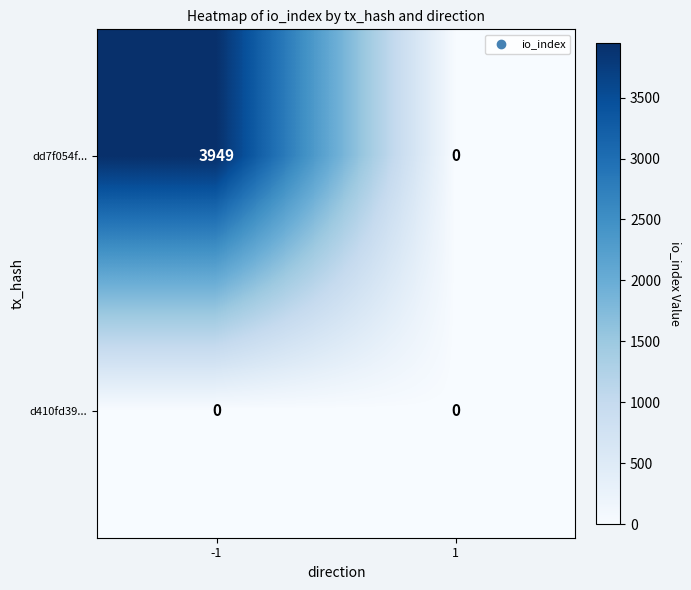

At -1, list the series in order from smallest to largest.

d410fd39..., dd7f054f...